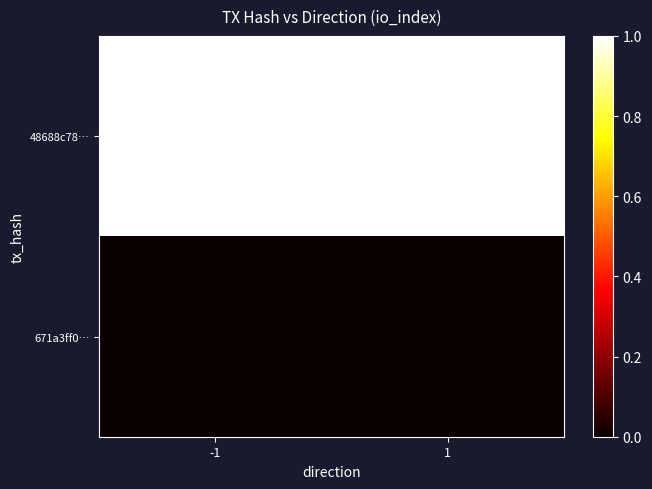

List the series in order of their overall mean, highest first.

48688c78…, 671a3ff0…